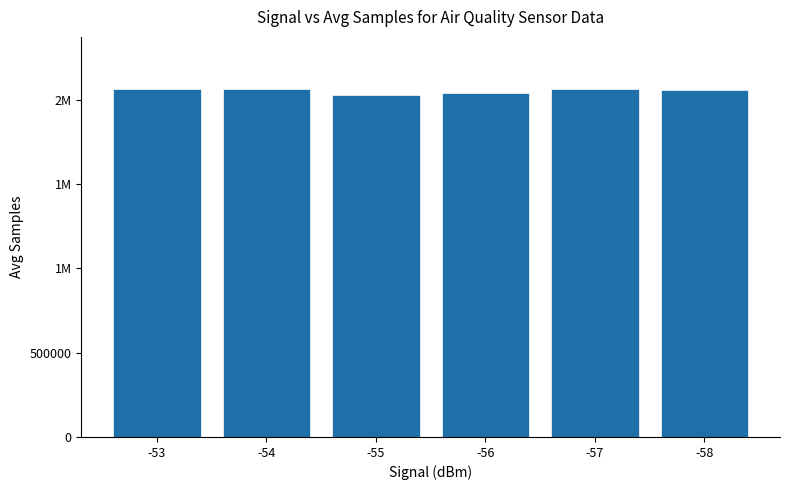

Between -58 and -56, which is larger?

-58